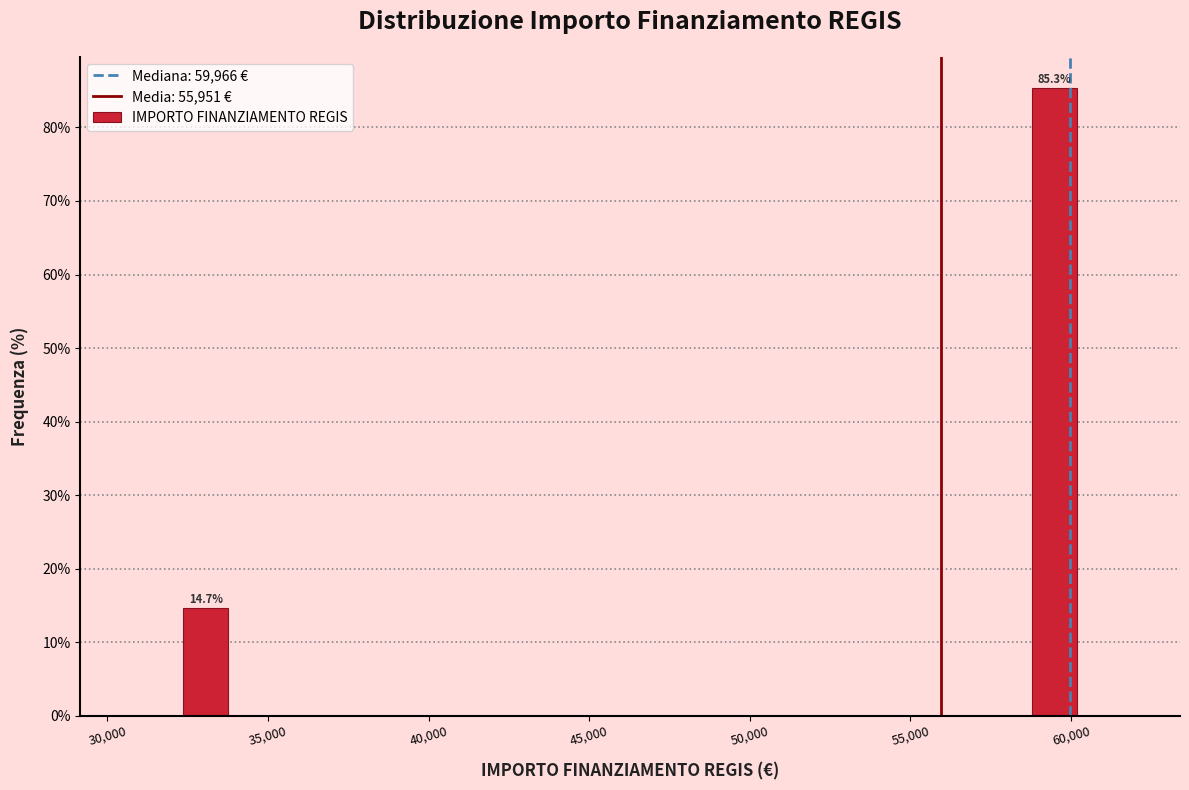

Read against the x-axis, roughly where is the centre of the tallest bar?

59500